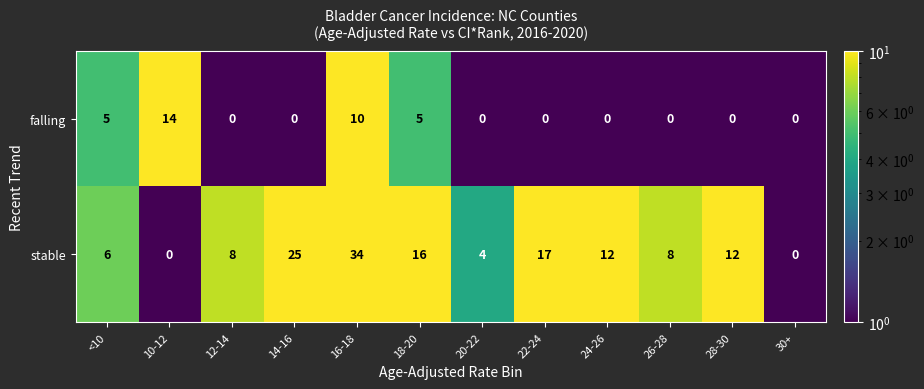

At which category is the sum across all series the highest?

16-18